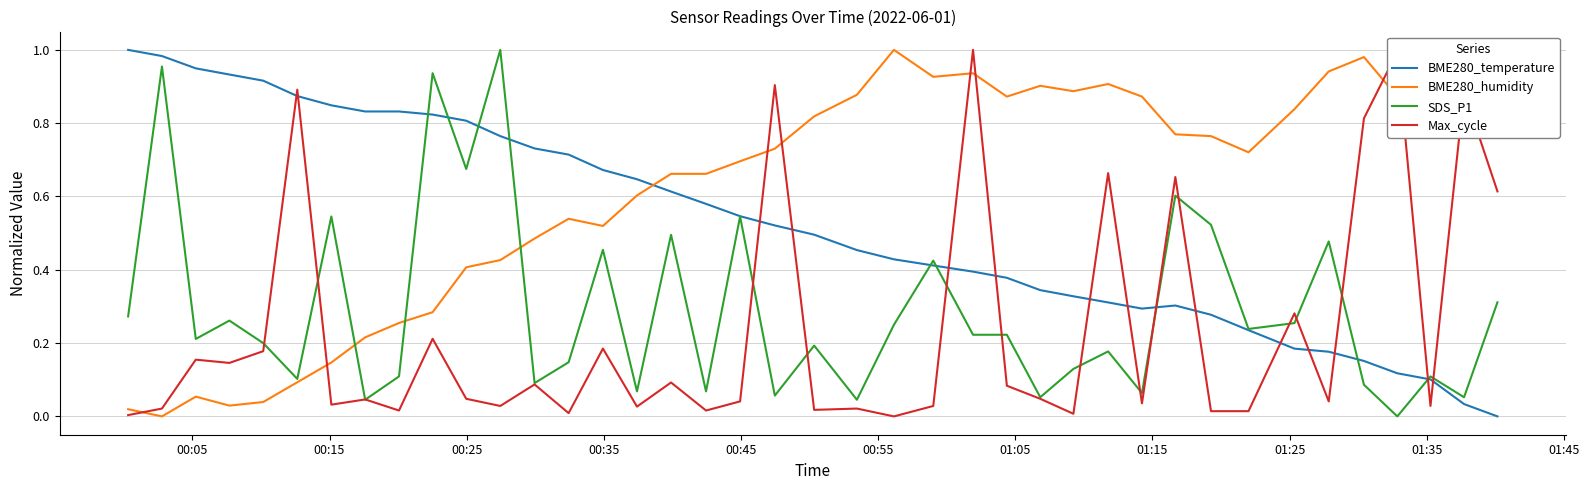

How many intersections are there between SDS_P1 and BME280_humidity?

3